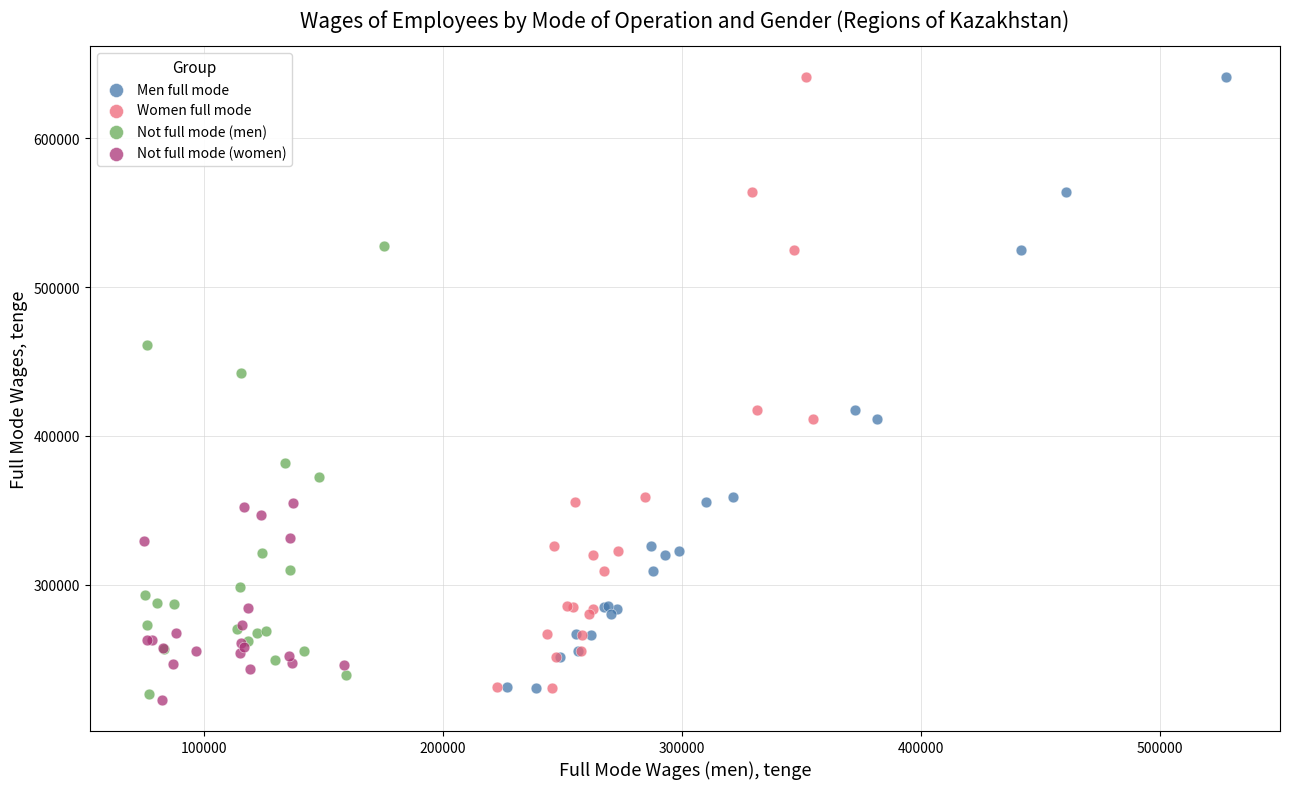

What are all the series names shown in the legend?

Men full mode, Women full mode, Not full mode (men), Not full mode (women)